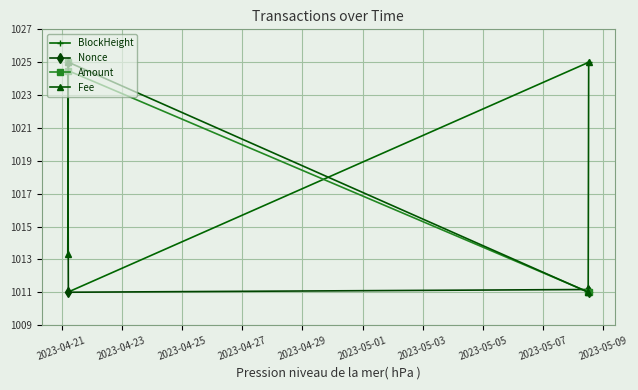

What is the difference between the second highest and minimum values in the Fee series?

14.0